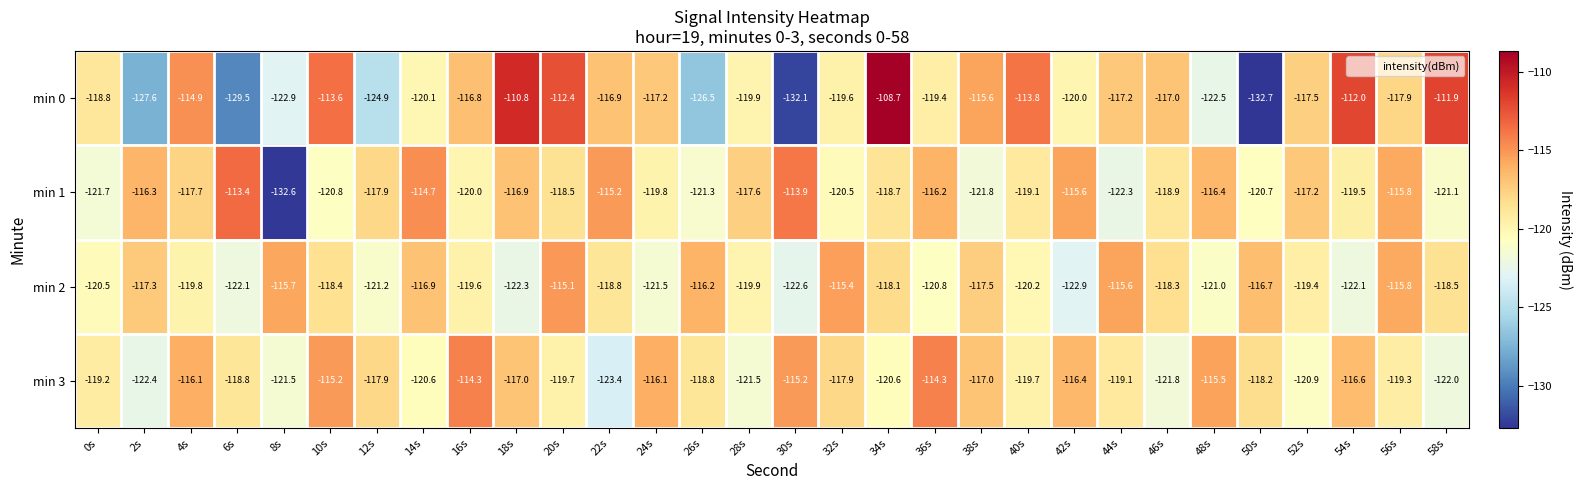

What is the sum of the min 0 values at 36s and 0s?

-238.2